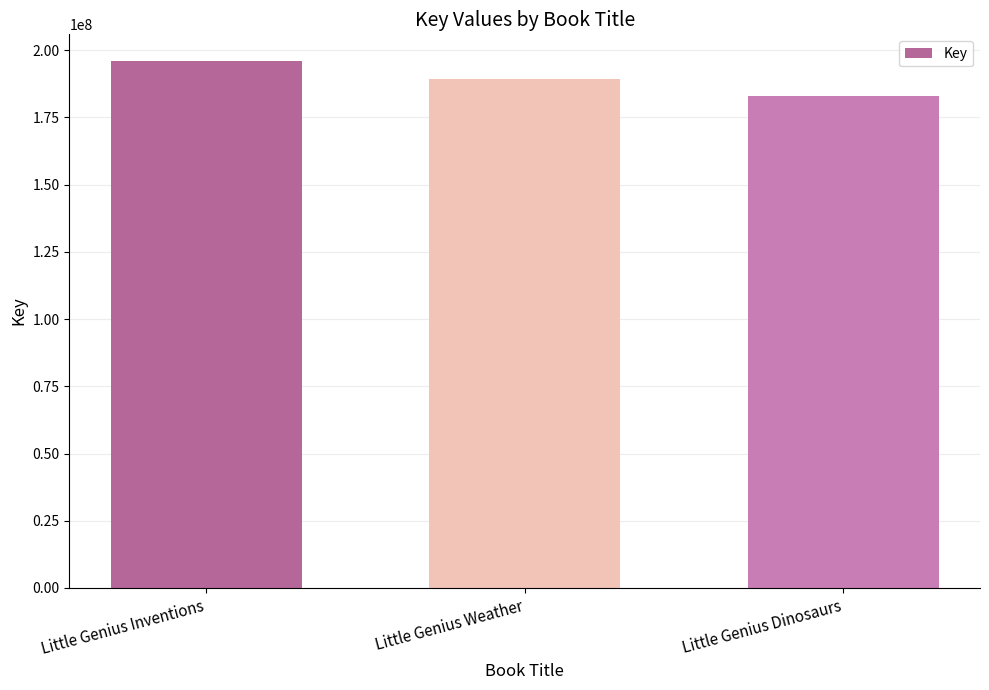

What is the smallest value displayed?

183118463